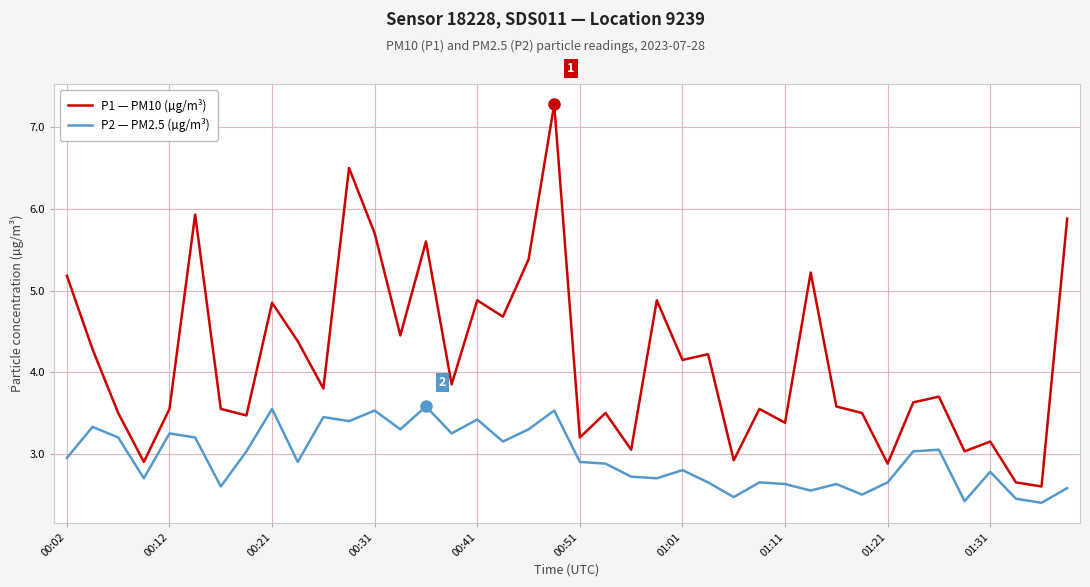

How many values in the P1 — PM10 (µg/m³) series exceed 3?

35